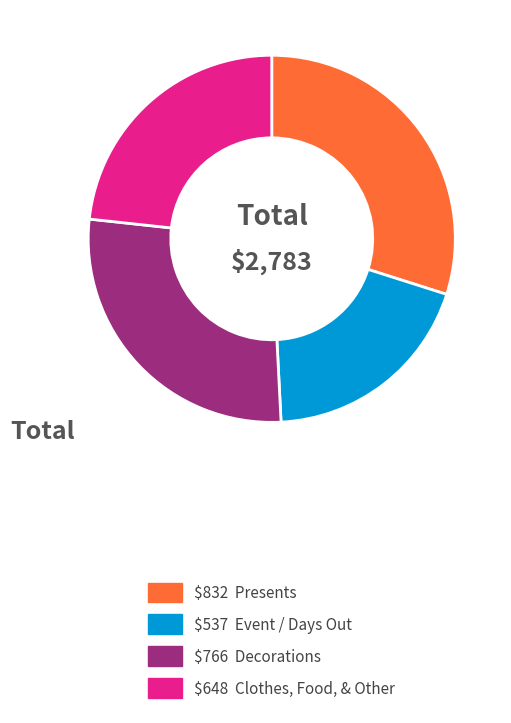

How many slices are in this pie chart?

4